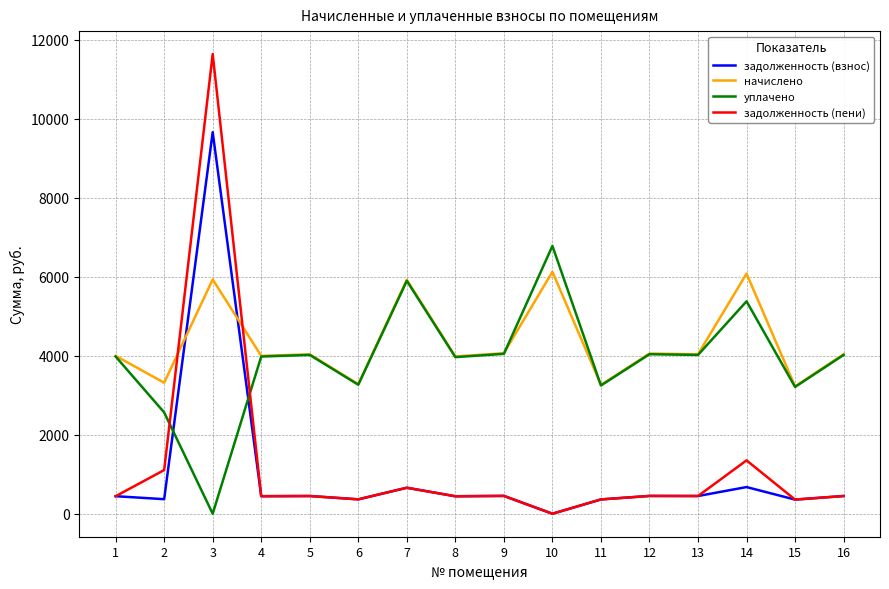

True or false: начислено has a value of 3315.0 at 2.

True